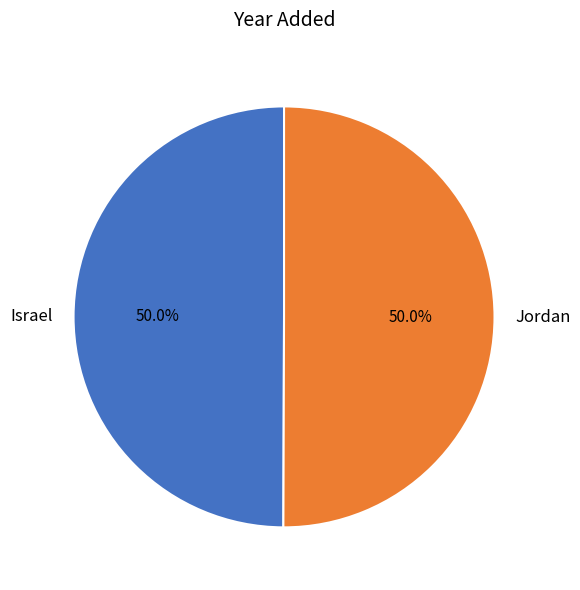

Count the number of slices in the pie.

2